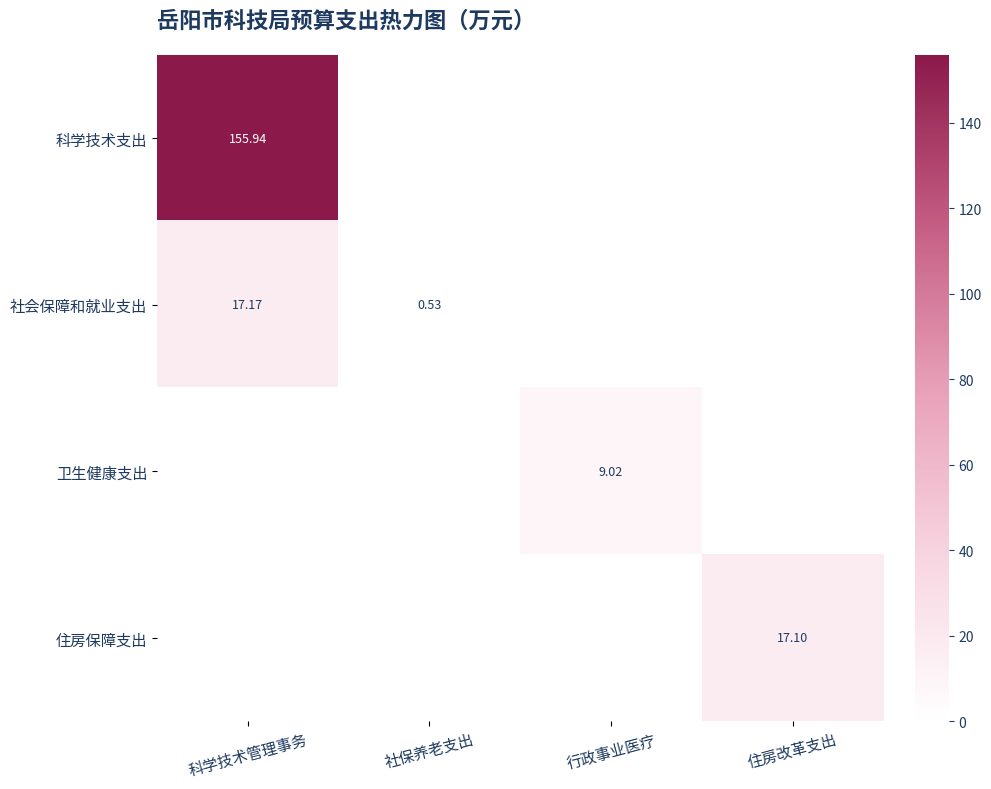

What is the greatest value displayed?

155.9